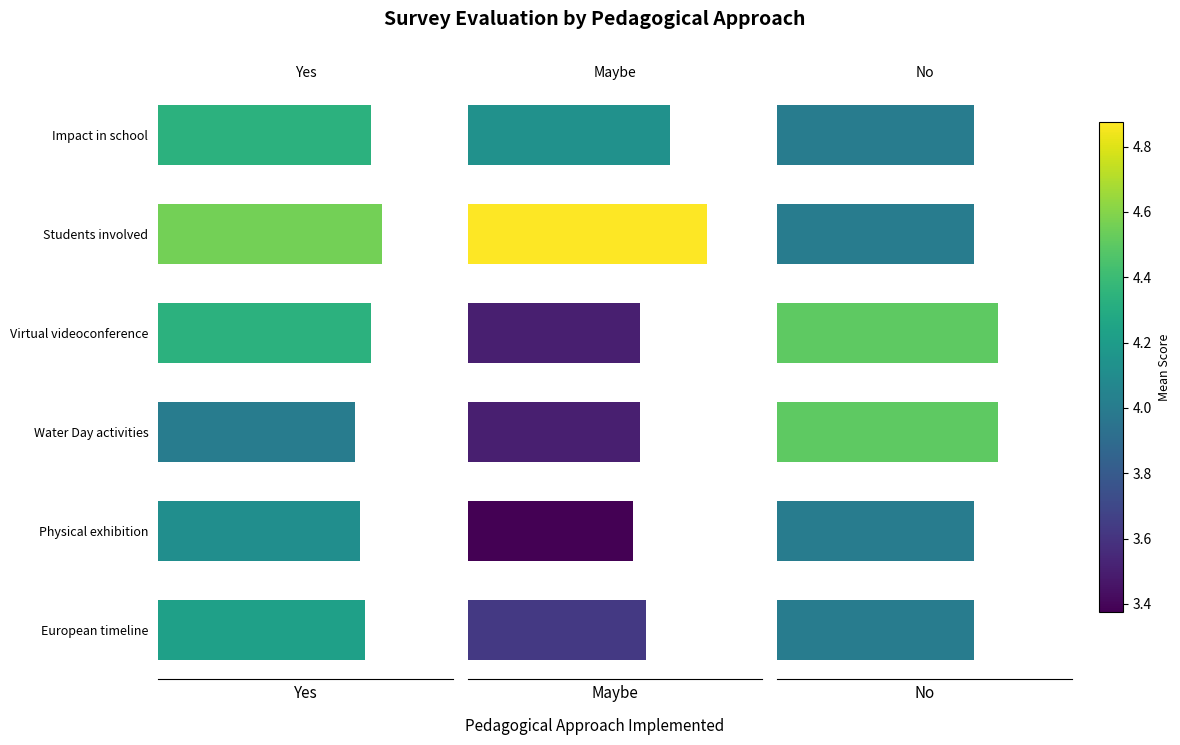

Which series has the largest range (max minus min)?

Maybe